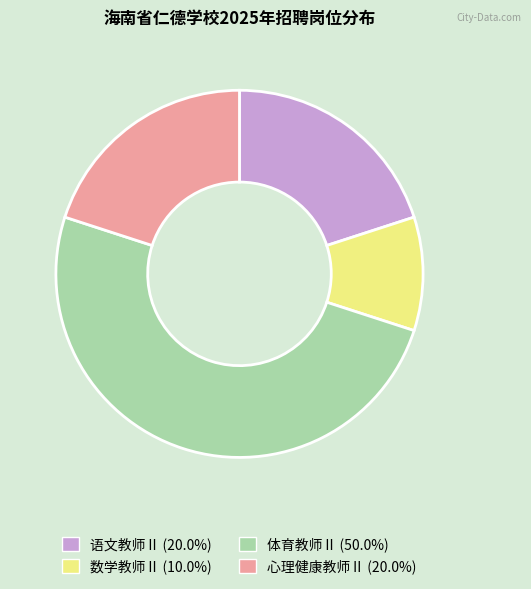

Is 心理健康教师Ⅱ the majority of the pie?

No